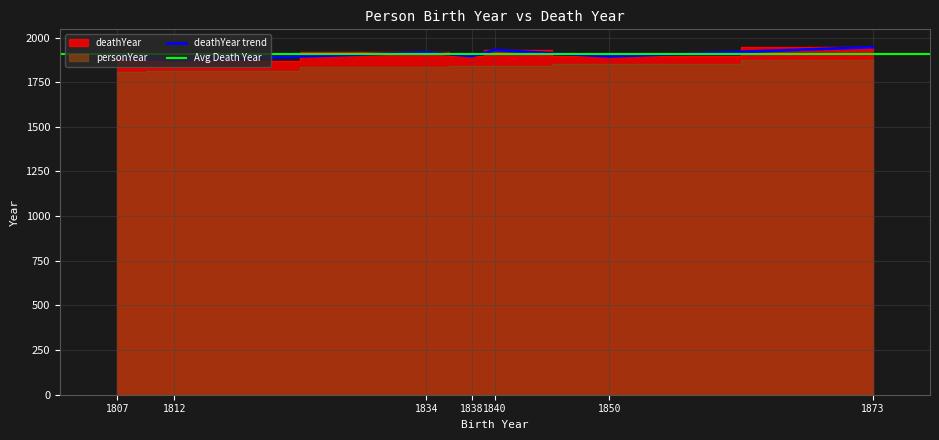

Count the number of values greater than 1896.

3